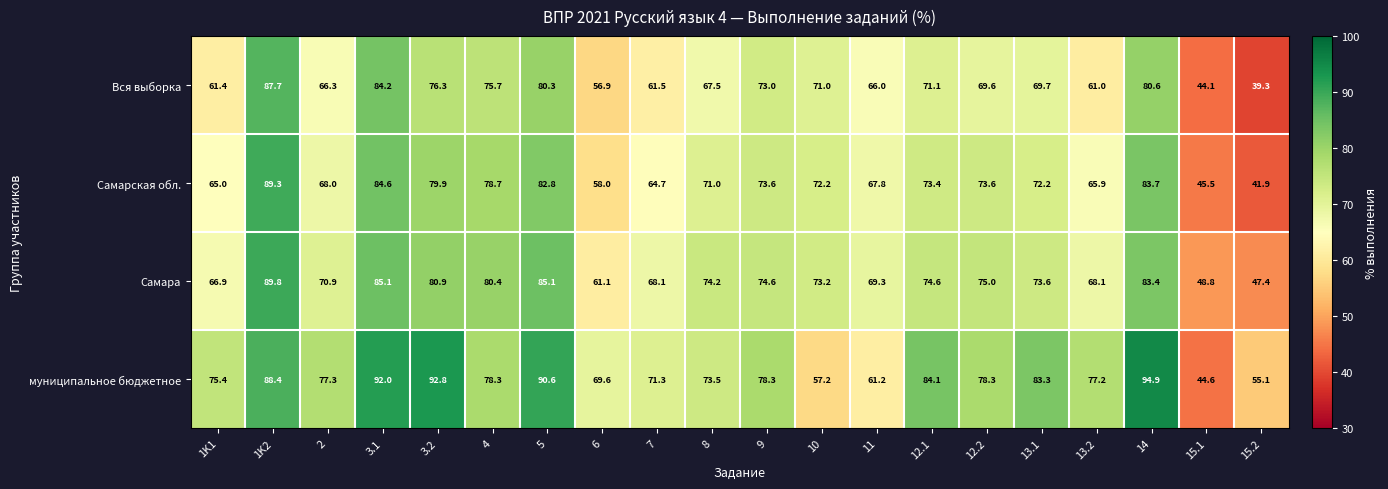

How many data points does each series have?

20